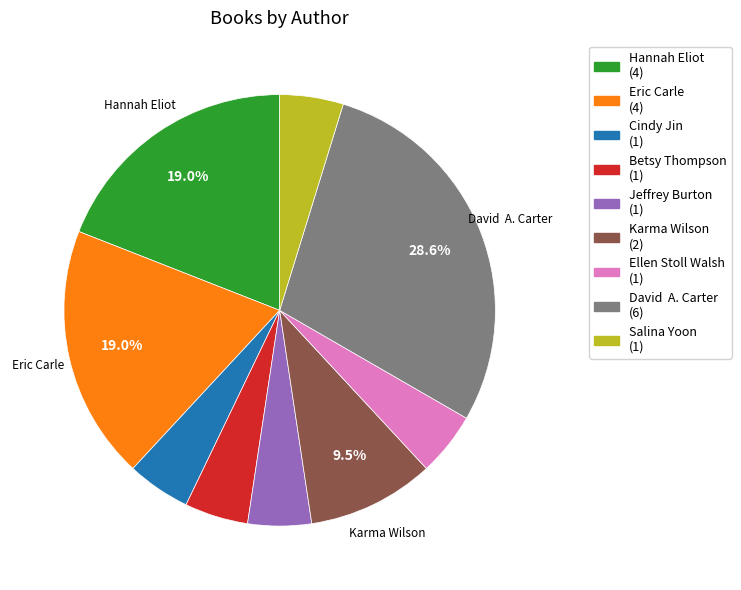

To the nearest percent, what is the average slice percentage?

11%